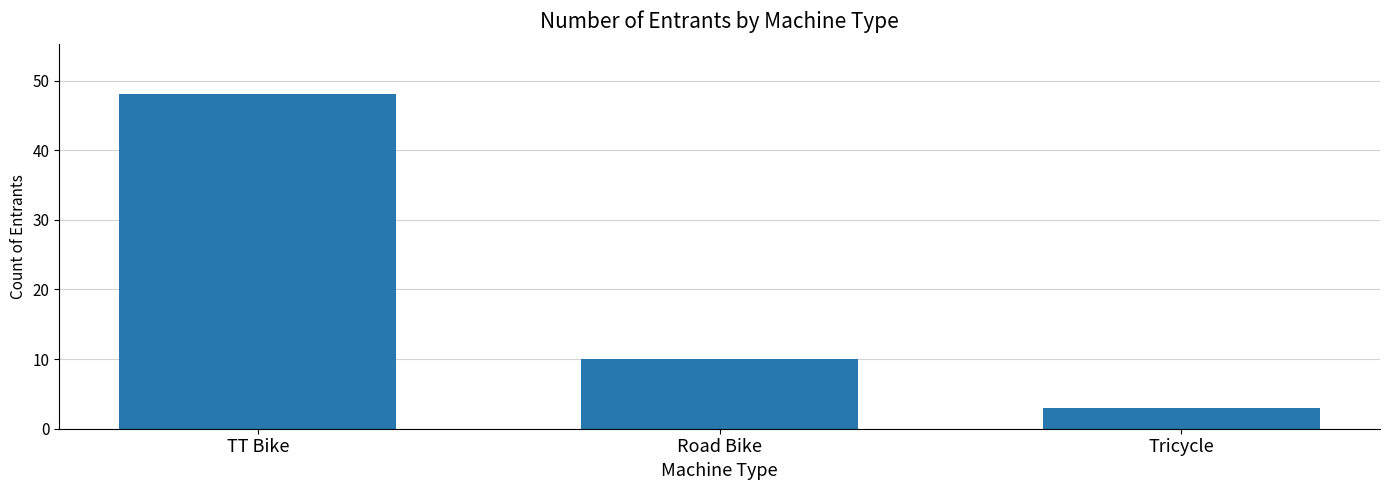

What is the label of the 2nd bar from the left?

Road Bike